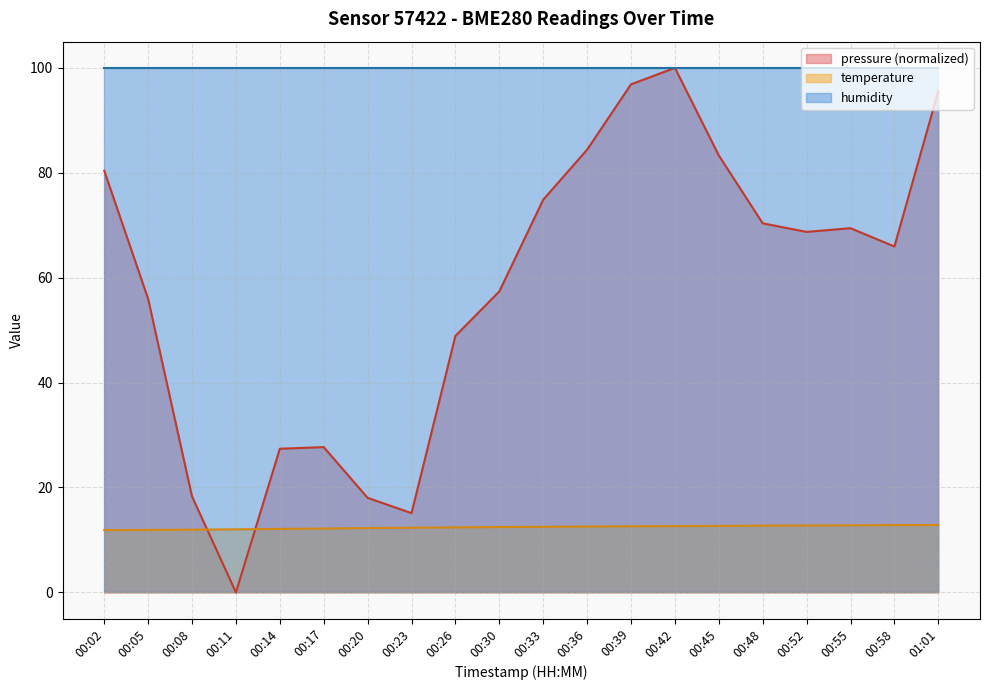

What is the maximum value shown in the chart?

100.0